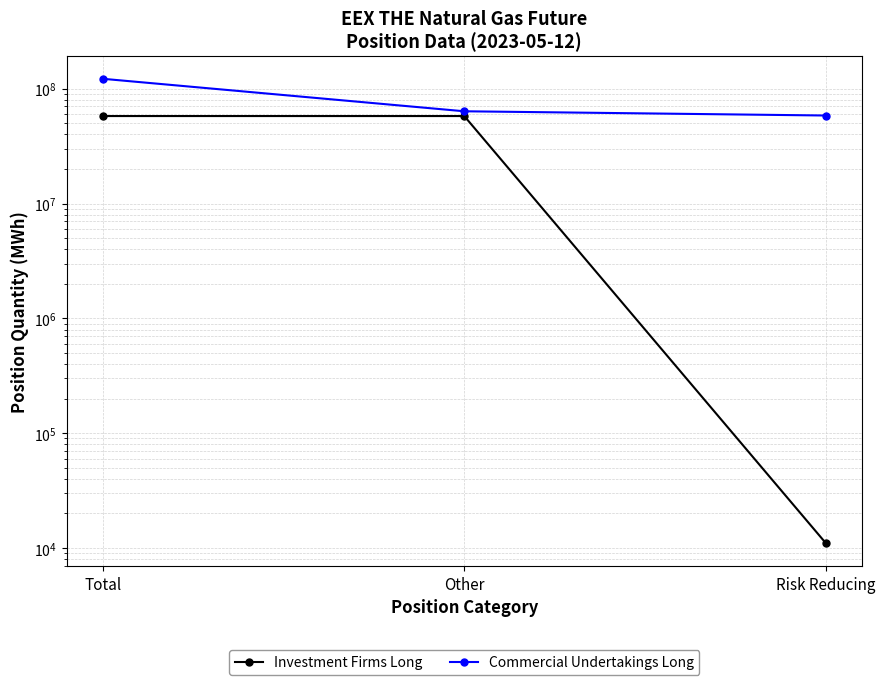

What is the average value of the Investment Firms Long series?

38519488.7